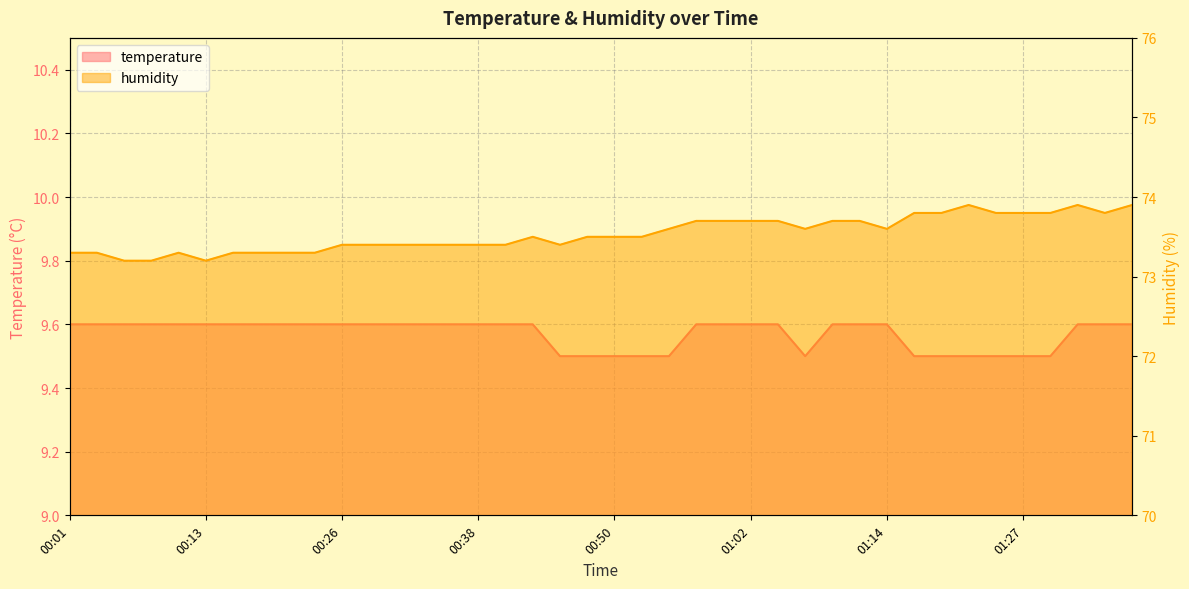

What is the label of the 12th point from the left?

00:28